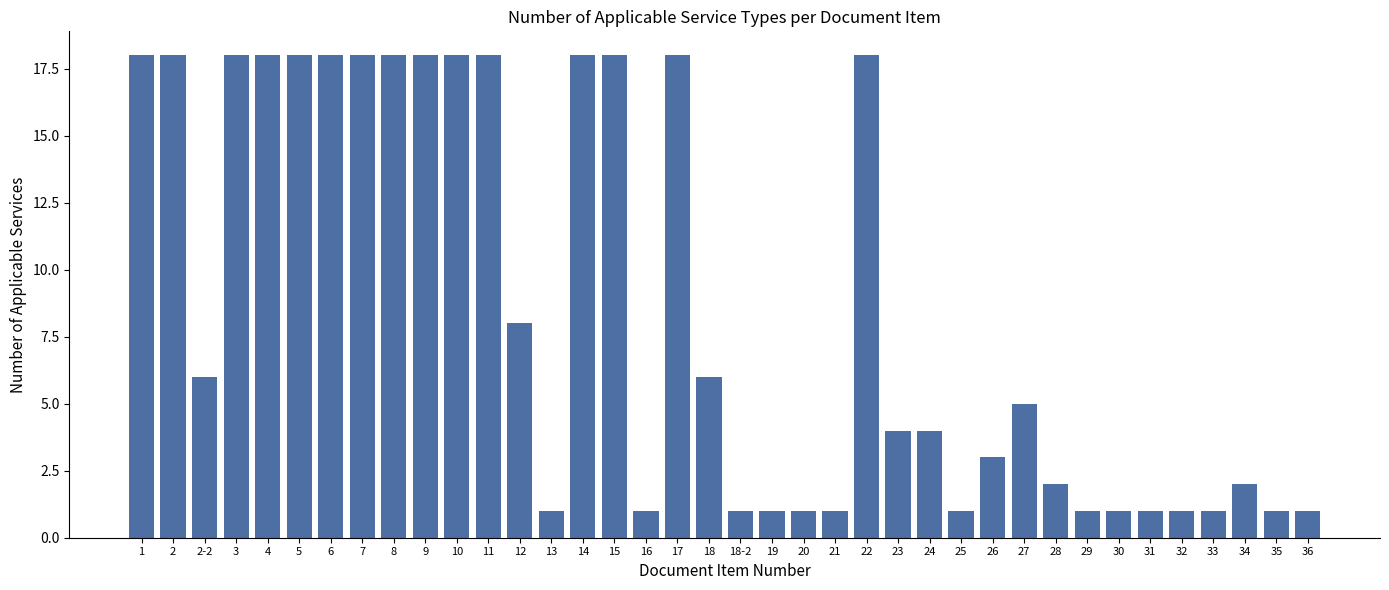

Which has a higher value, 36 or 23?

23